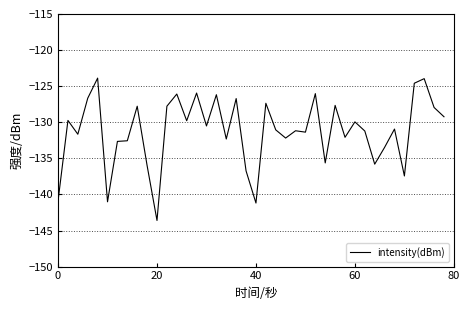

What is the smallest value displayed?

-143.6